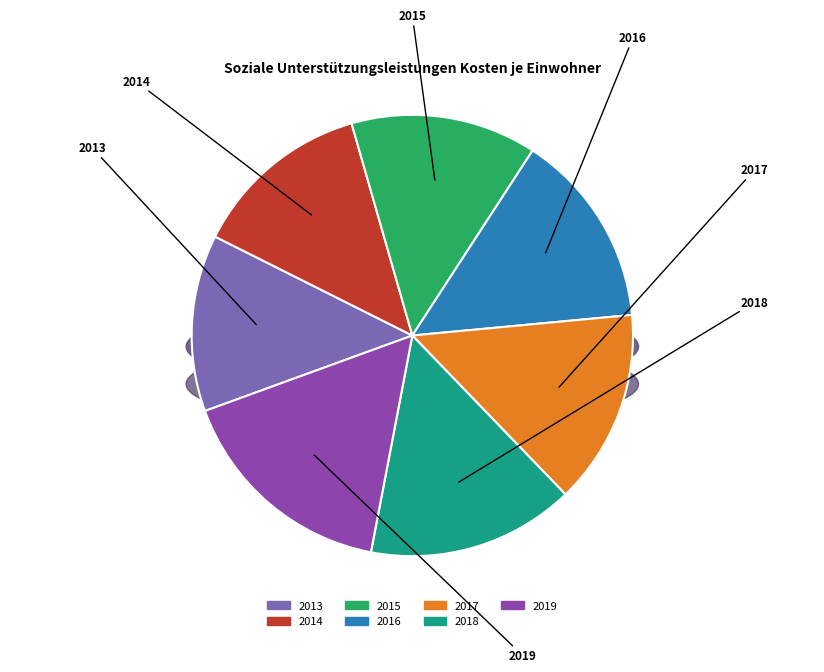

Combined, do 2017 and 2019 account for over 50%?

No